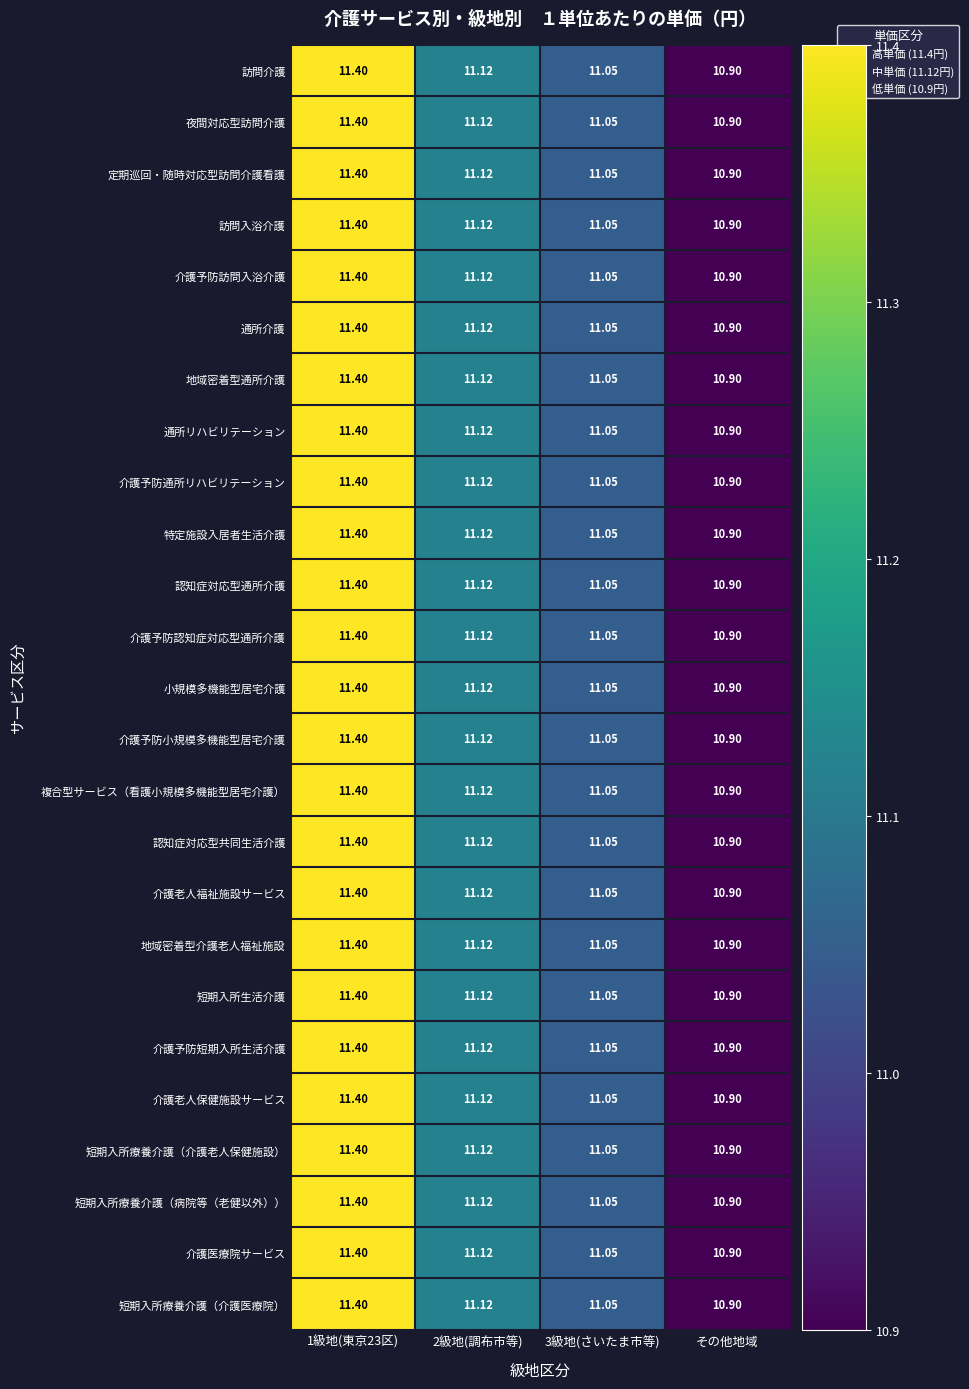

Is the value of 介護予防短期入所生活介護 at 2級地(調布市等) greater than the value of 介護予防通所リハビリテーション at その他地域?

Yes